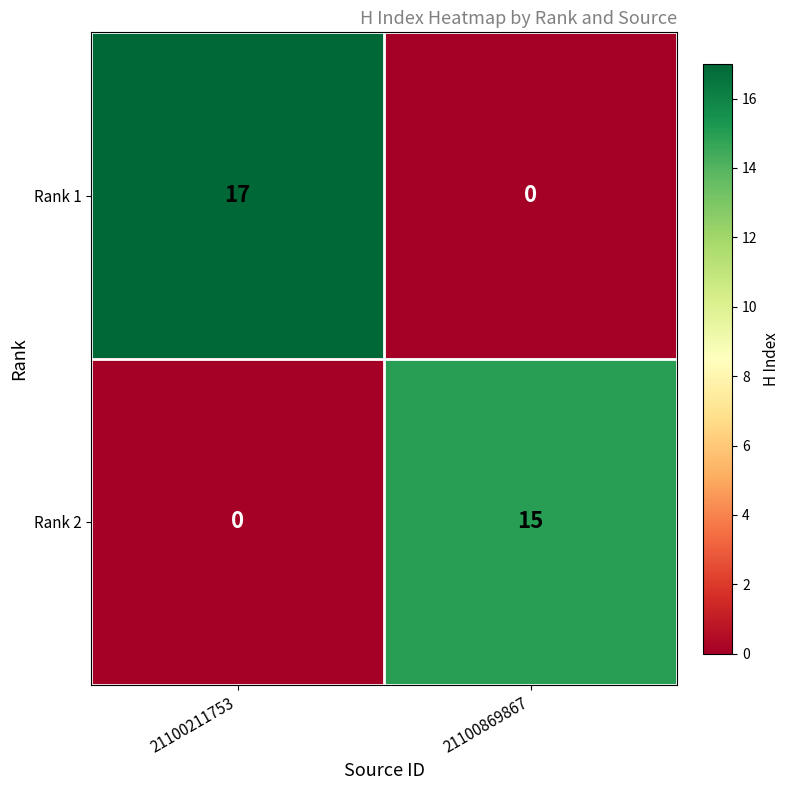

Reading right to left, list all the values displayed in this chart.

Rank 1: 21100869867=0	21100211753=17
Rank 2: 21100869867=15	21100211753=0